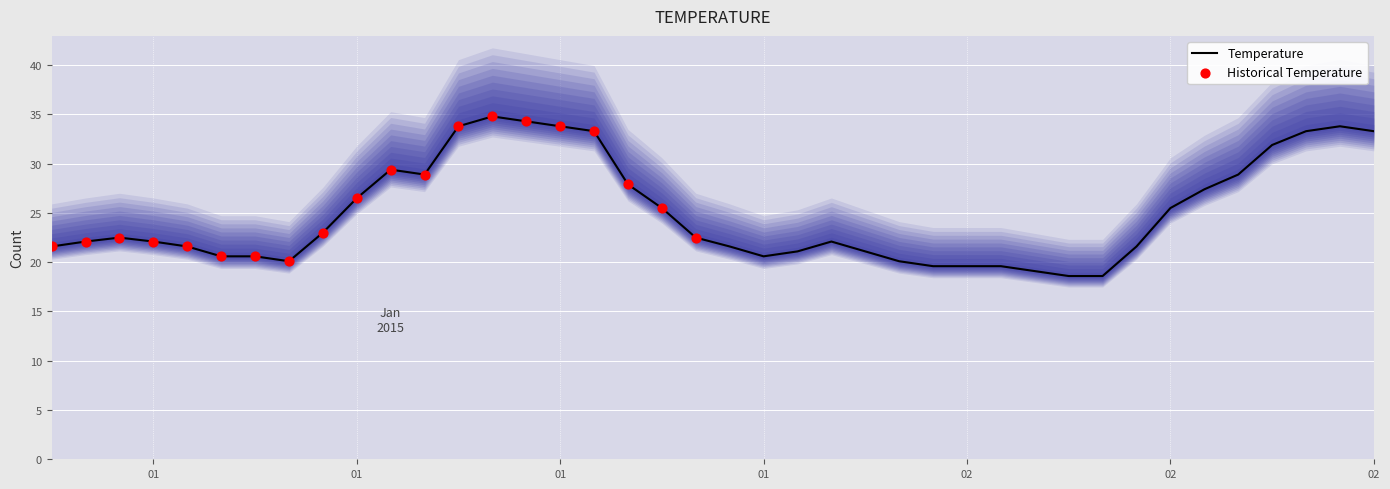

What is the change in value from 2015-01-01 02:00 to 2015-01-01 06:00?

-1.9